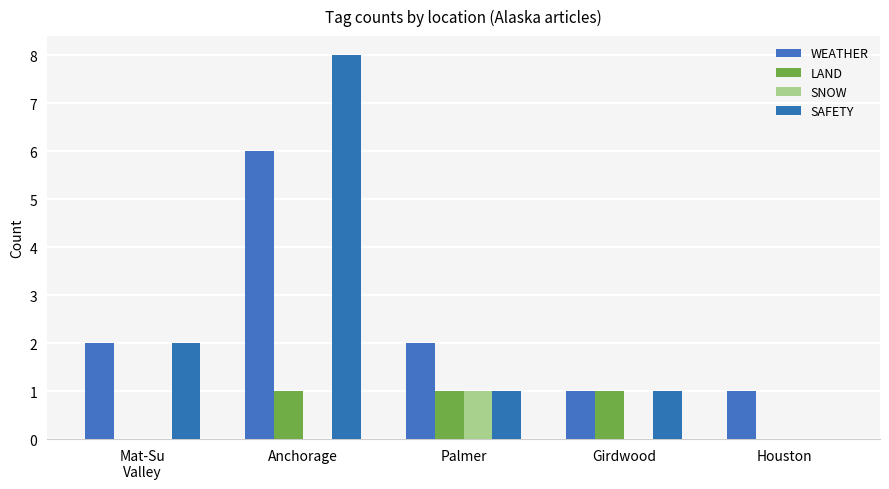

What are all the series names shown in the legend?

WEATHER, LAND, SNOW, SAFETY